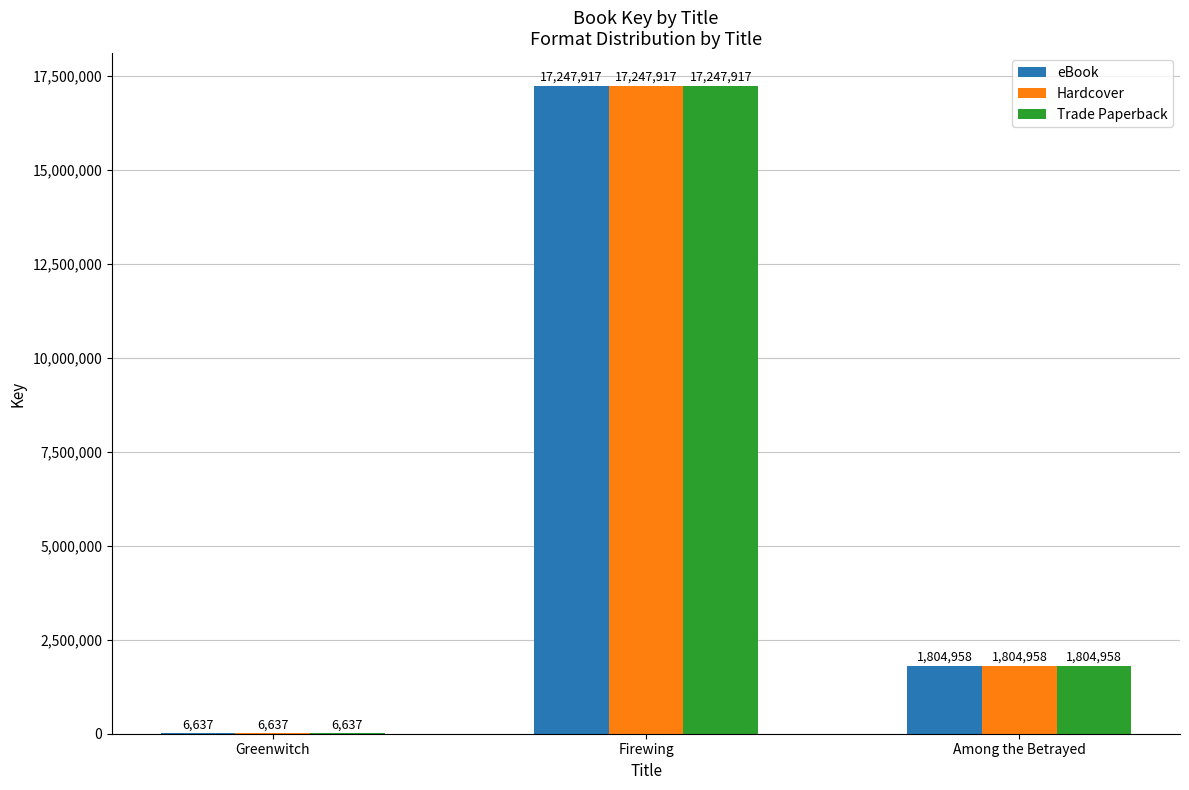

Are the bars horizontal?

No